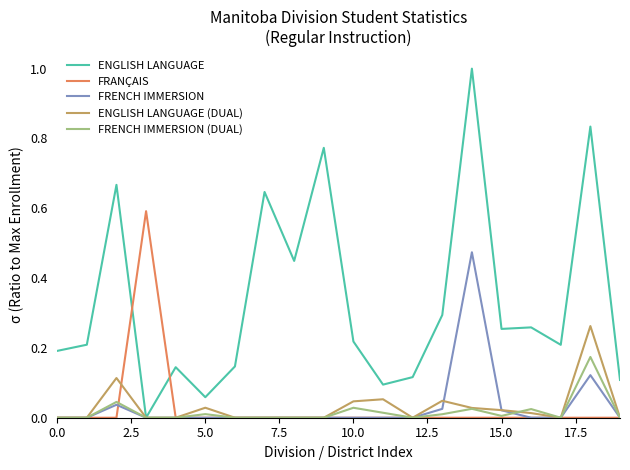

Which series has the largest range (max minus min)?

ENGLISH LANGUAGE